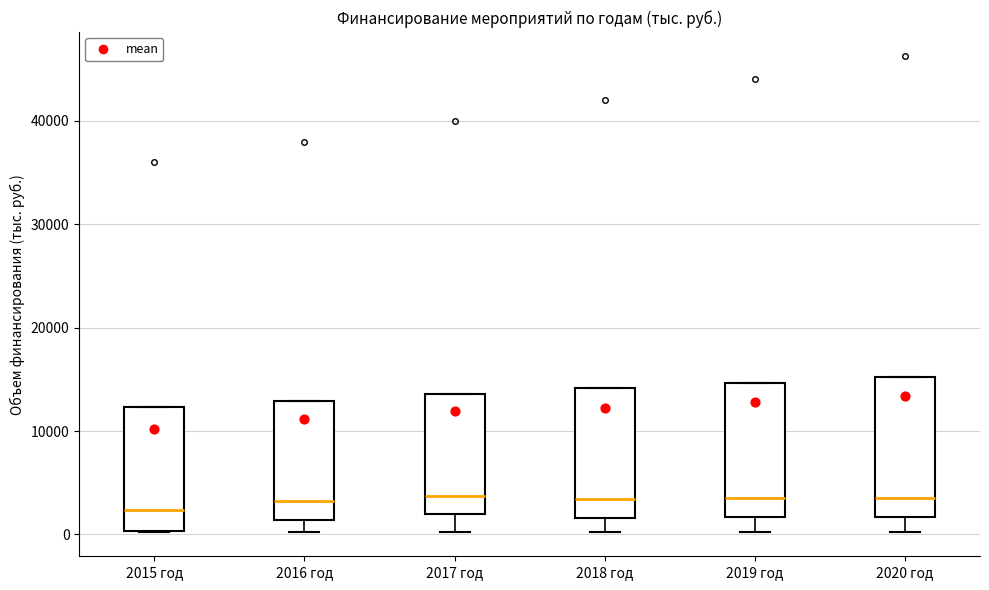

Where is the lower edge of the box for 2015 год on the y-axis? The values are not printed on the chart, so give them approximately, as read against the axis.

0